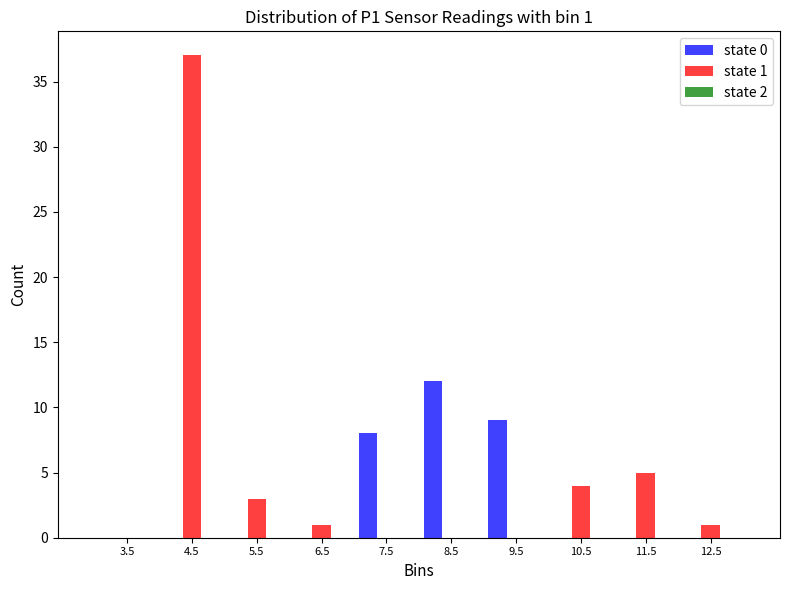

At which label does state 1 reach its peak?

4.5